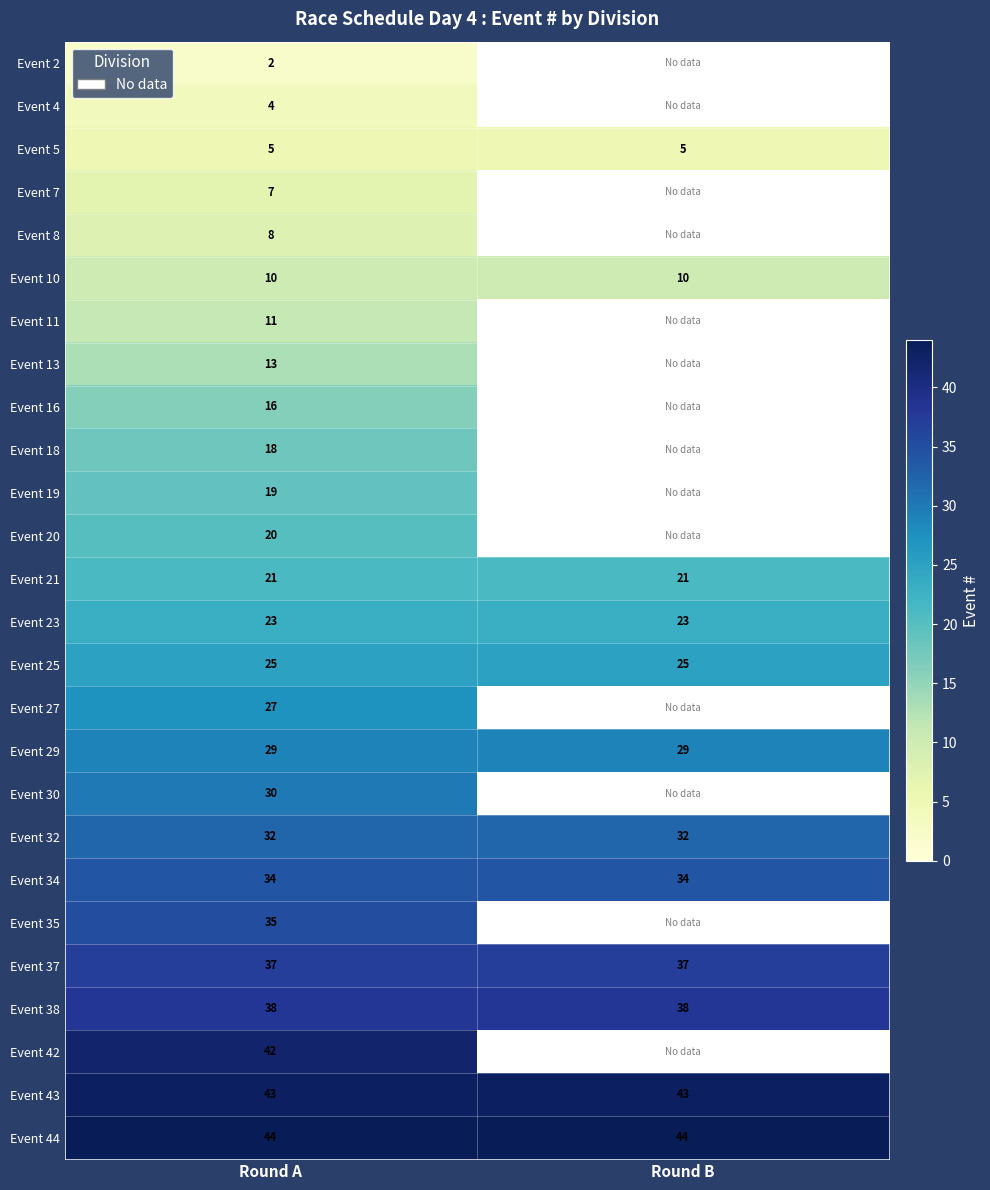

What is the approximate value of Event 10 at Round A?

10